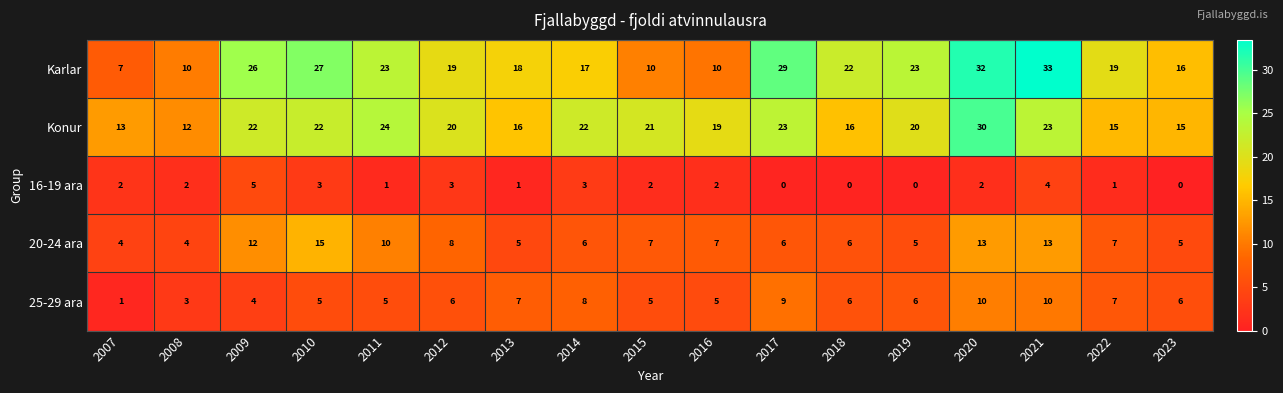

Is it true that Konur equals 22 at 2009?

True